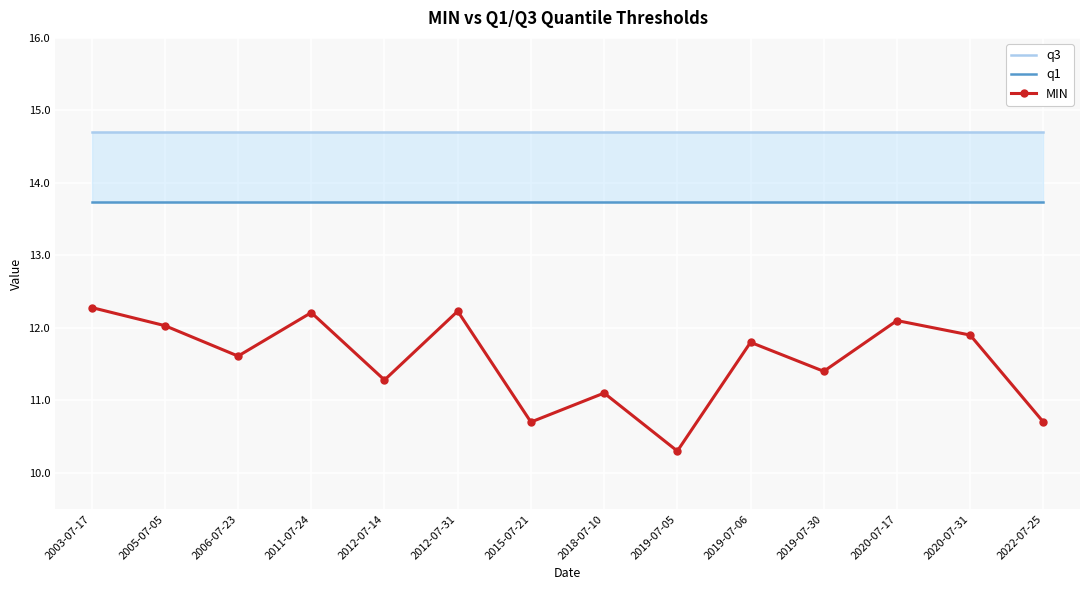

The q3 series shows 23.5 at 2005-07-05. True or false?

False